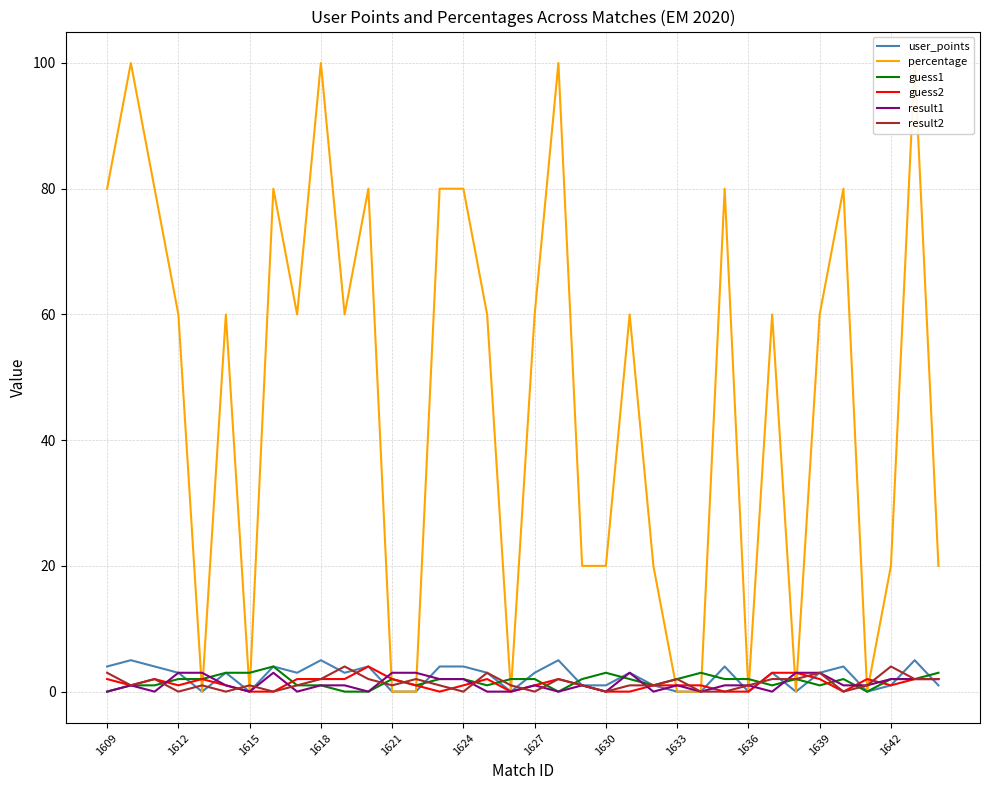

The value of user_points at 1618 is 5. True or false?

True